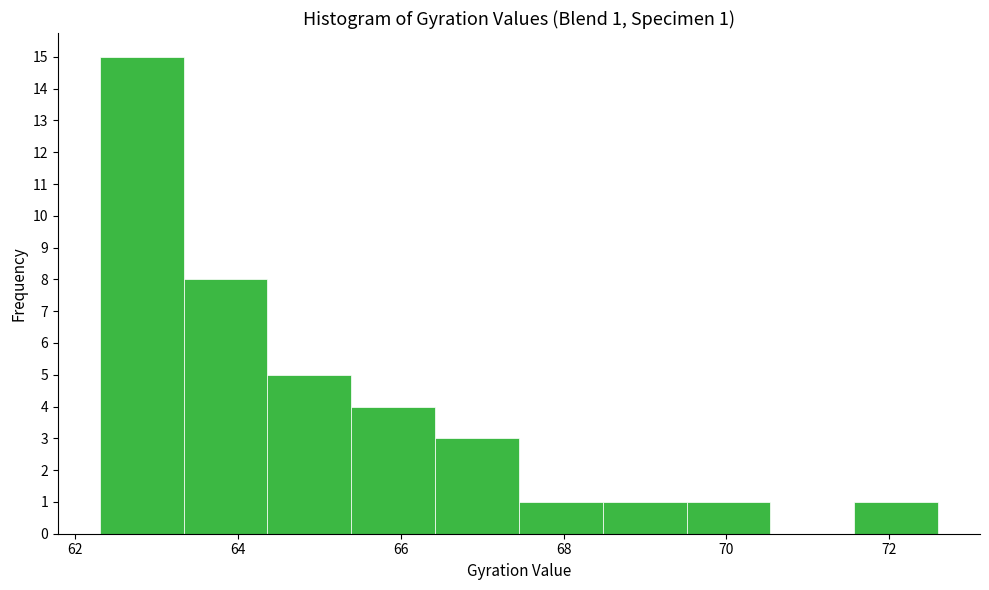

Which range on the x-axis has the tallest bar?

62.4 to 63.4